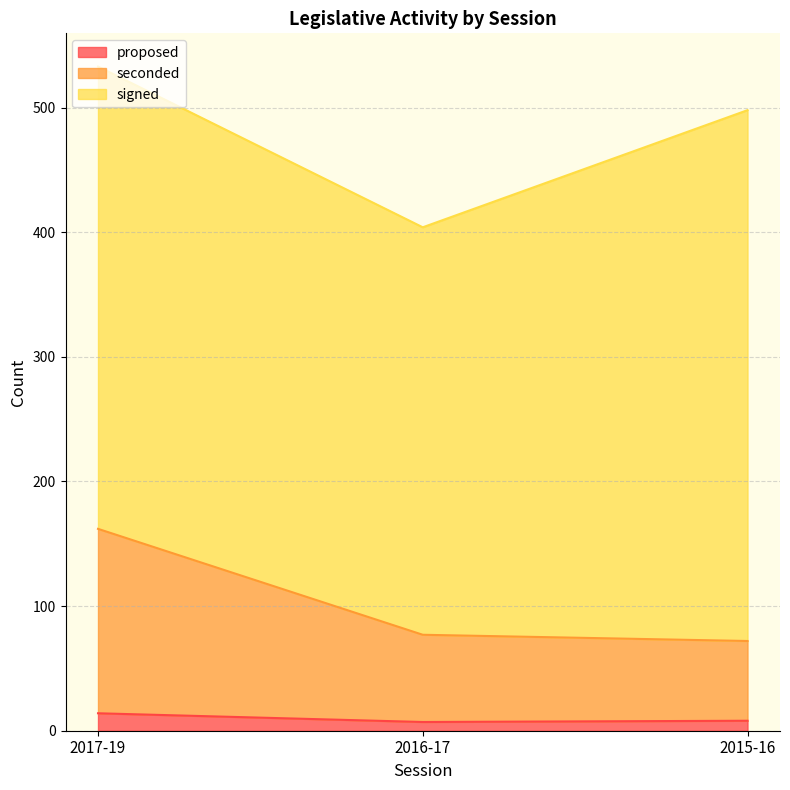

What are all the series names shown in the legend?

proposed, seconded, signed